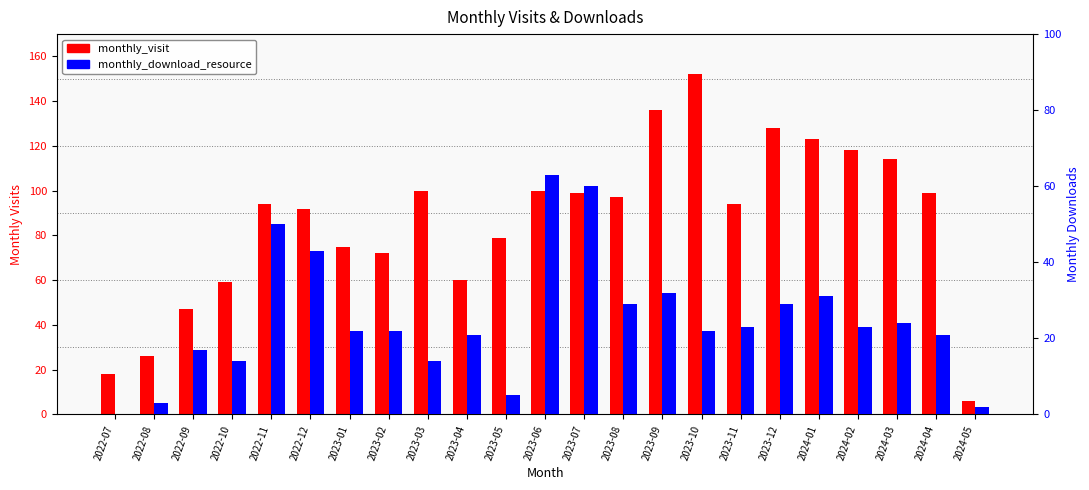

What is the maximum value for monthly_visit?

152